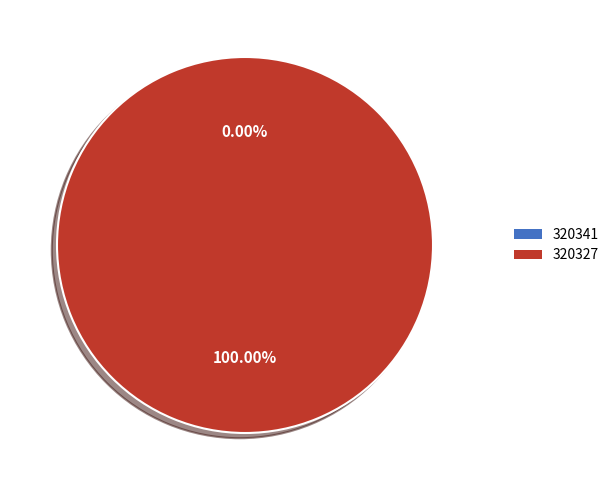

Does any single category account for the majority?

Yes